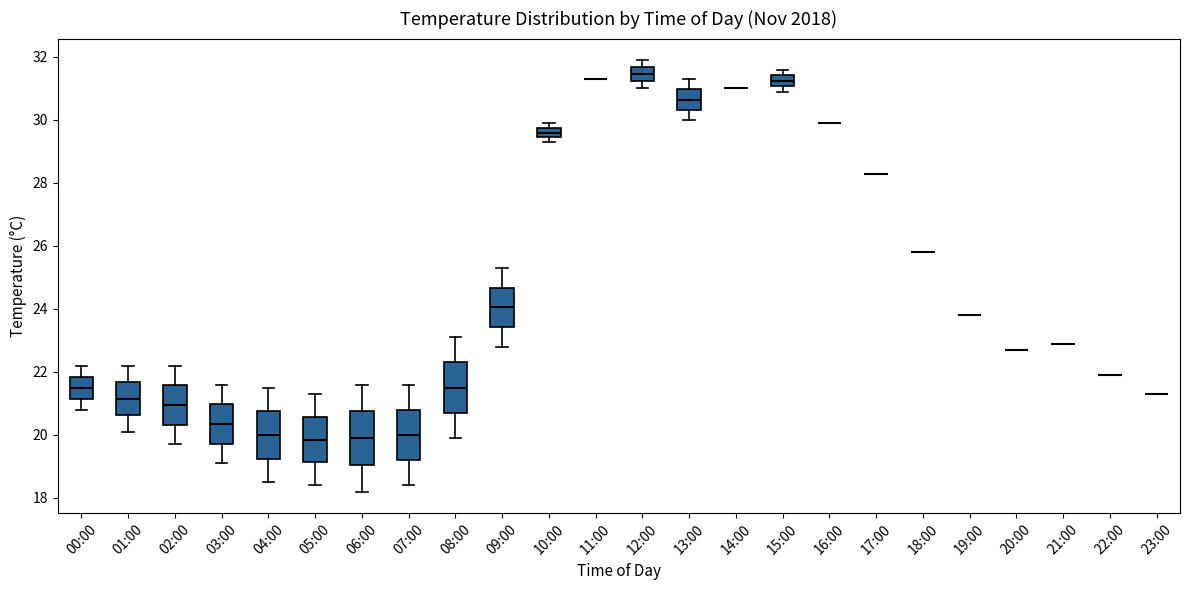

Where does the lower whisker of the box for 06:00 end on the y-axis? The values are not printed on the chart, so give them approximately, as read against the axis.

18.2